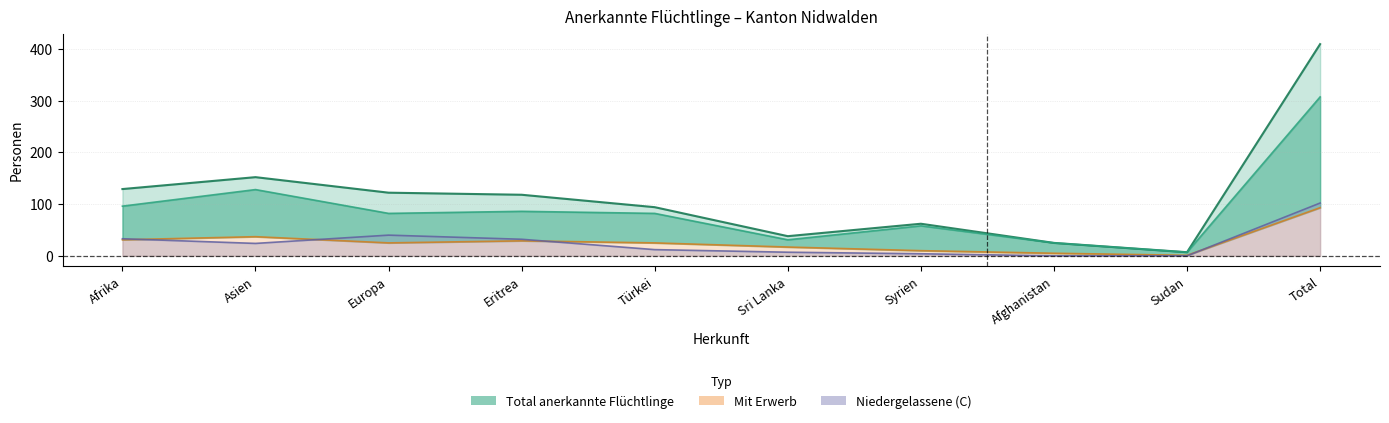

Which series has the largest total across all categories?

Total_anerkannte